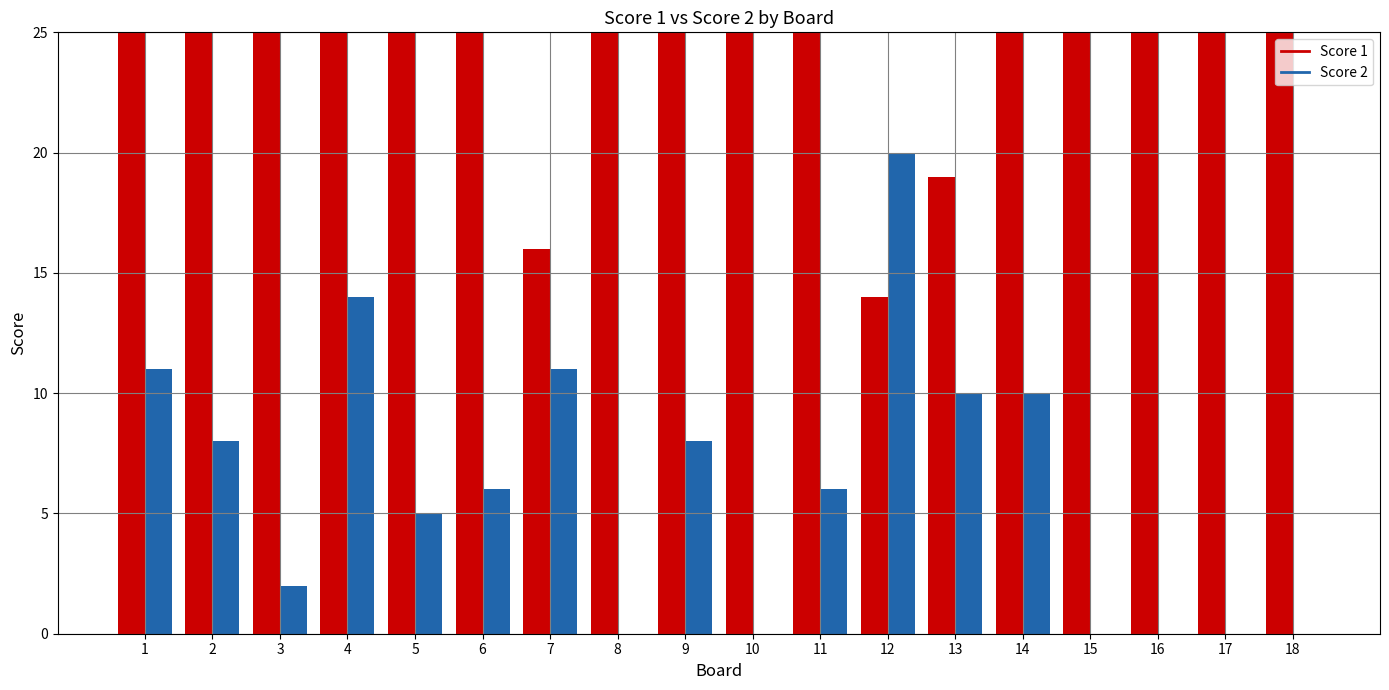

Are the bars horizontal?

No